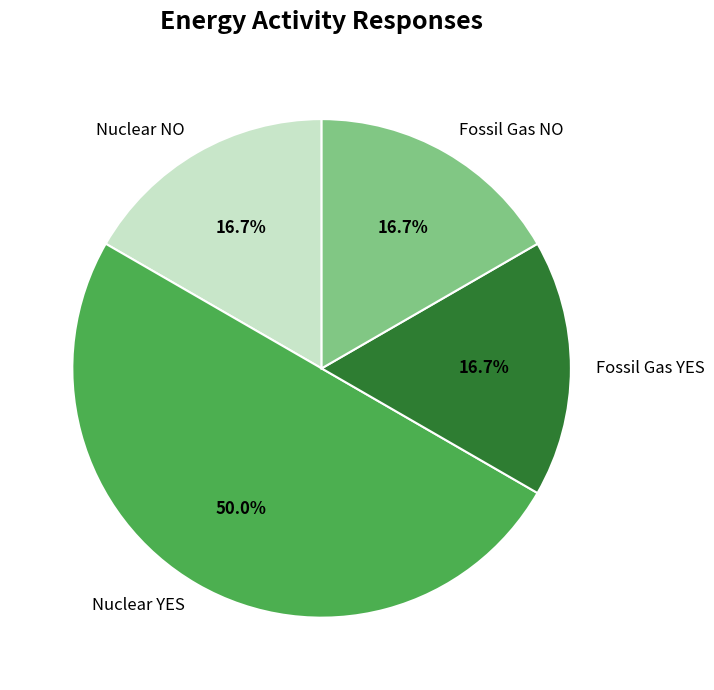

To the nearest percent, what is the difference between the largest and smallest slice percentages?

33%